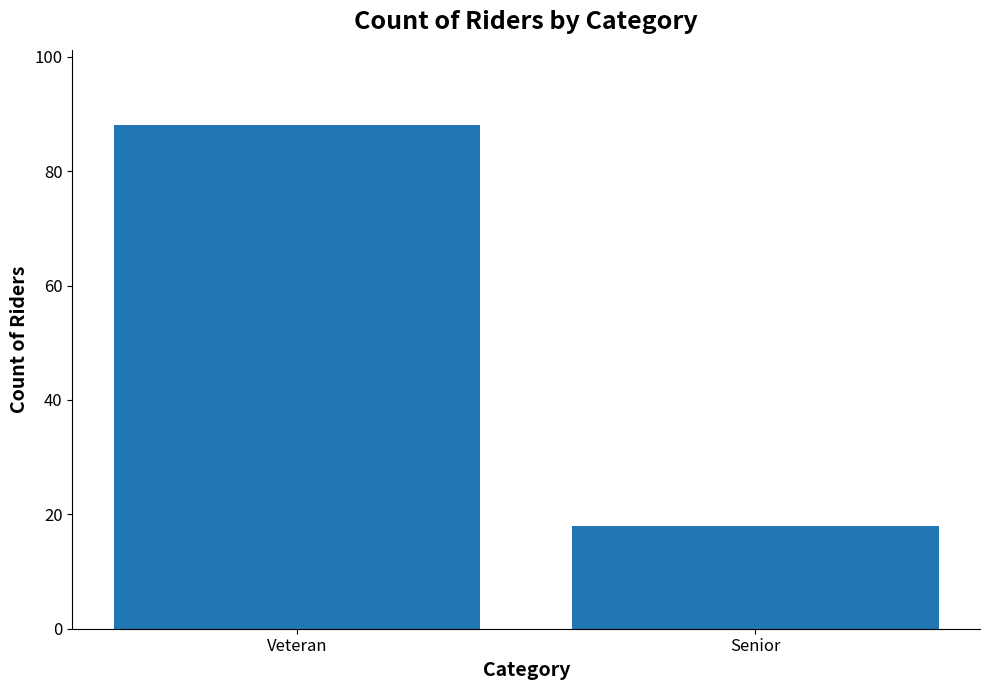

What is the change in value from Veteran to Senior?

-70